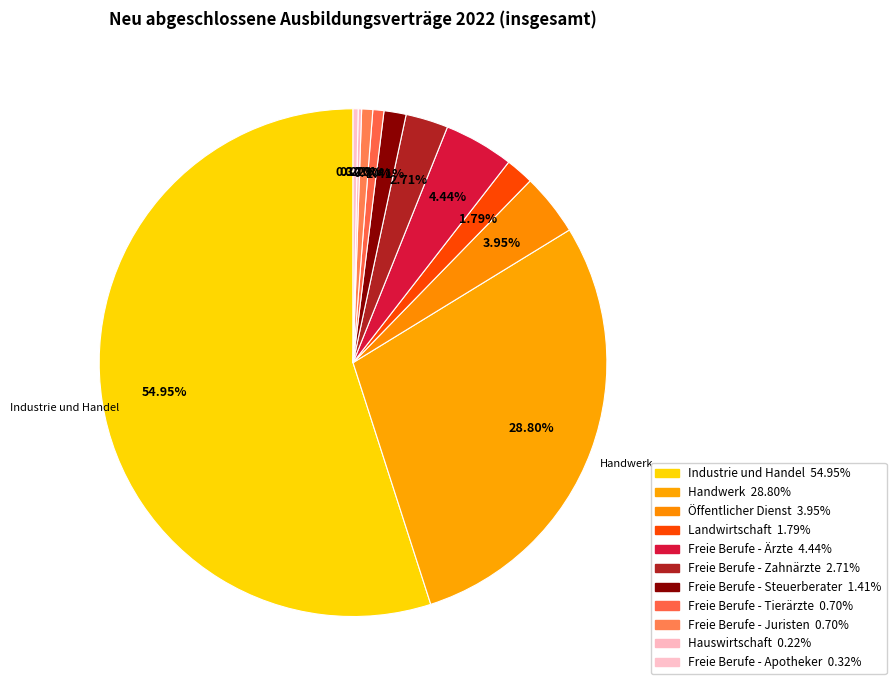

To the nearest percent, what is the difference between the largest and smallest slice percentages?

55%